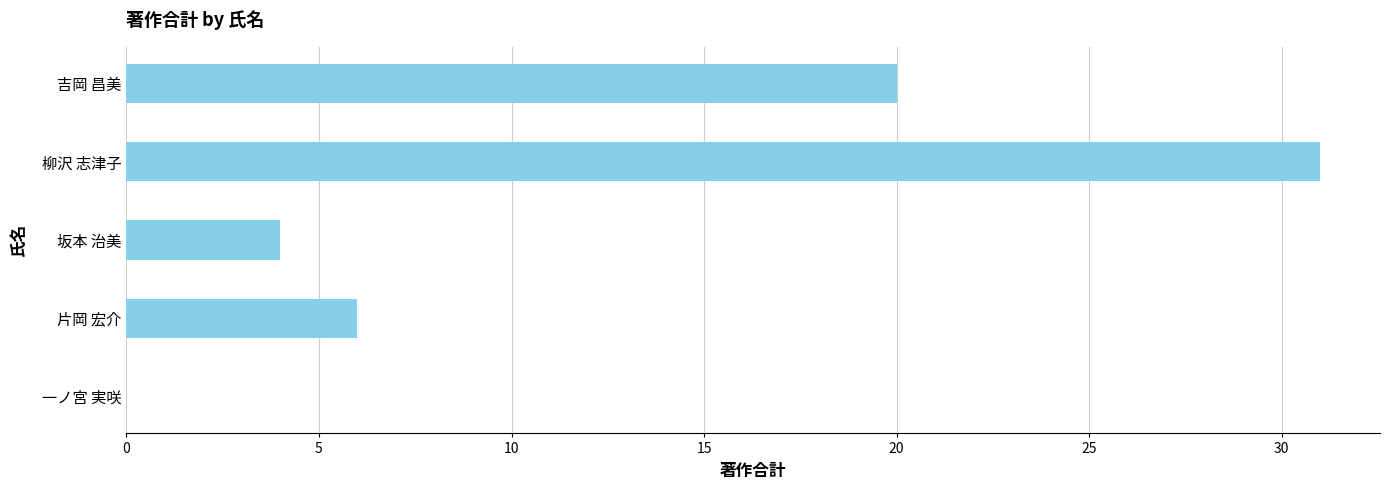

At which label is the value closest to 15?

吉岡 昌美